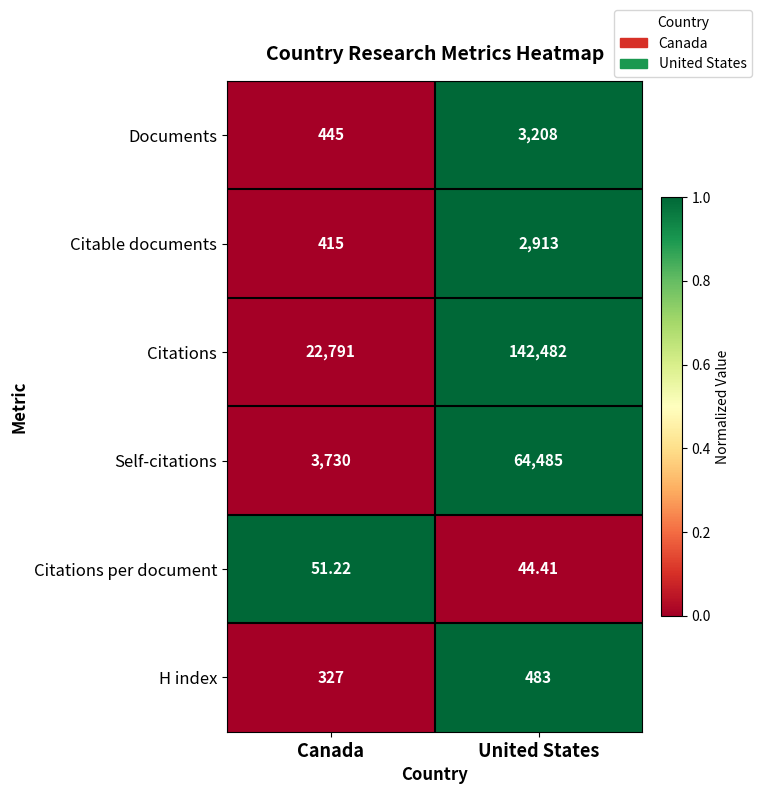

Which series has the widest spread of values?

Citations